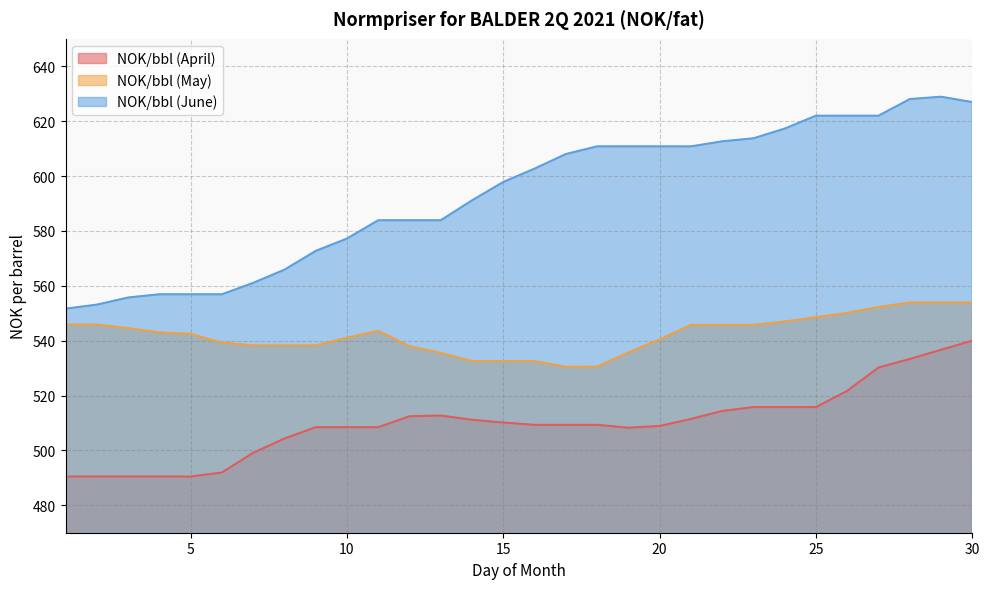

Between 12 and 23, which is larger?

23